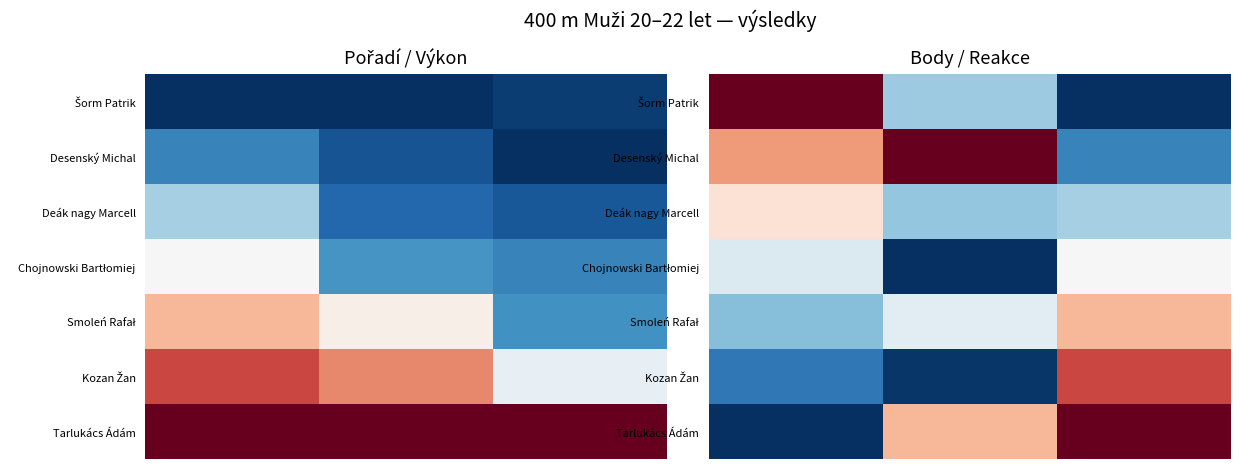

Count the number of data series in this chart.

7